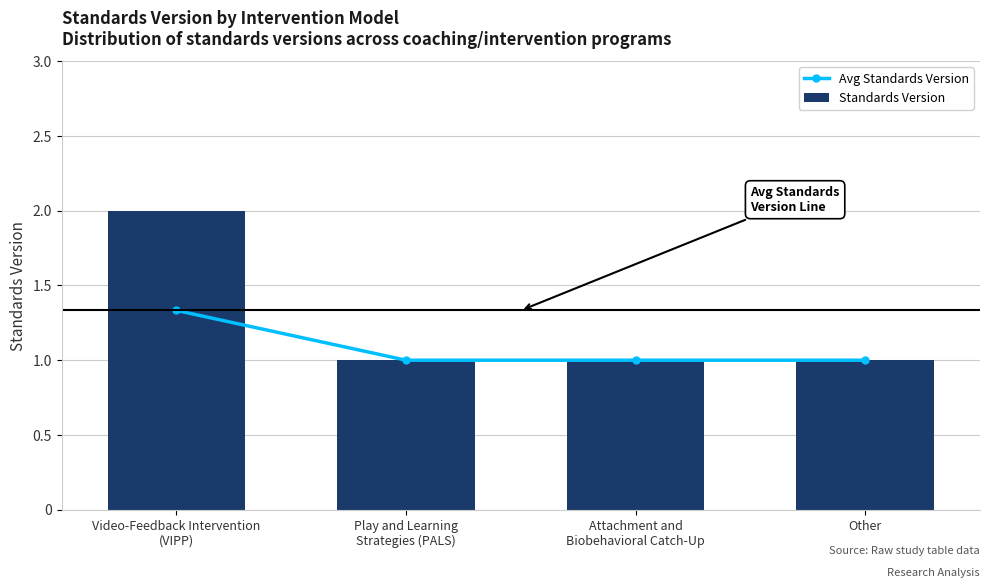

What is the minimum value shown in the chart?

1.0